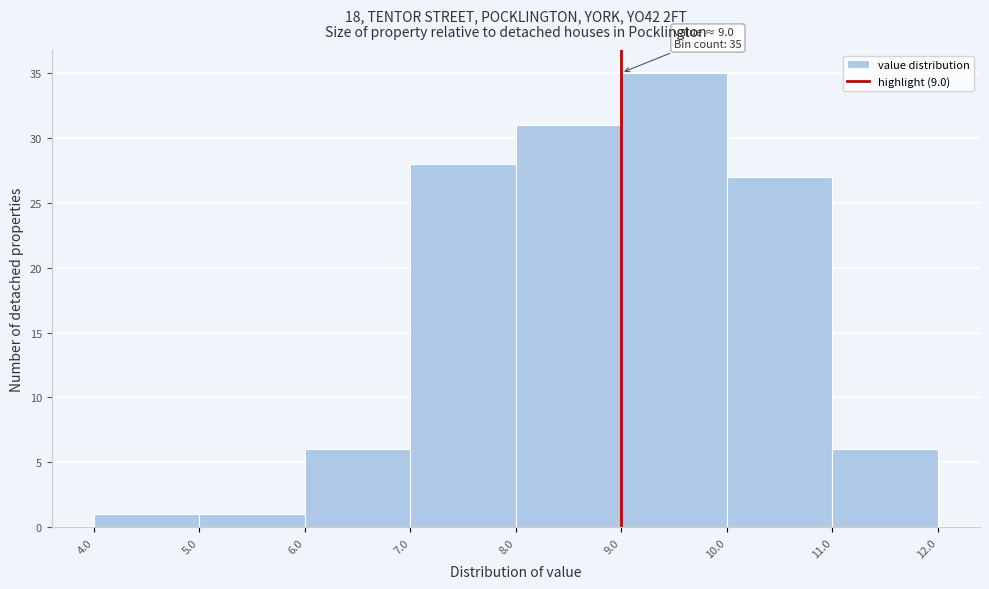

Which range on the x-axis has the tallest bar?

9.0 to 10.0